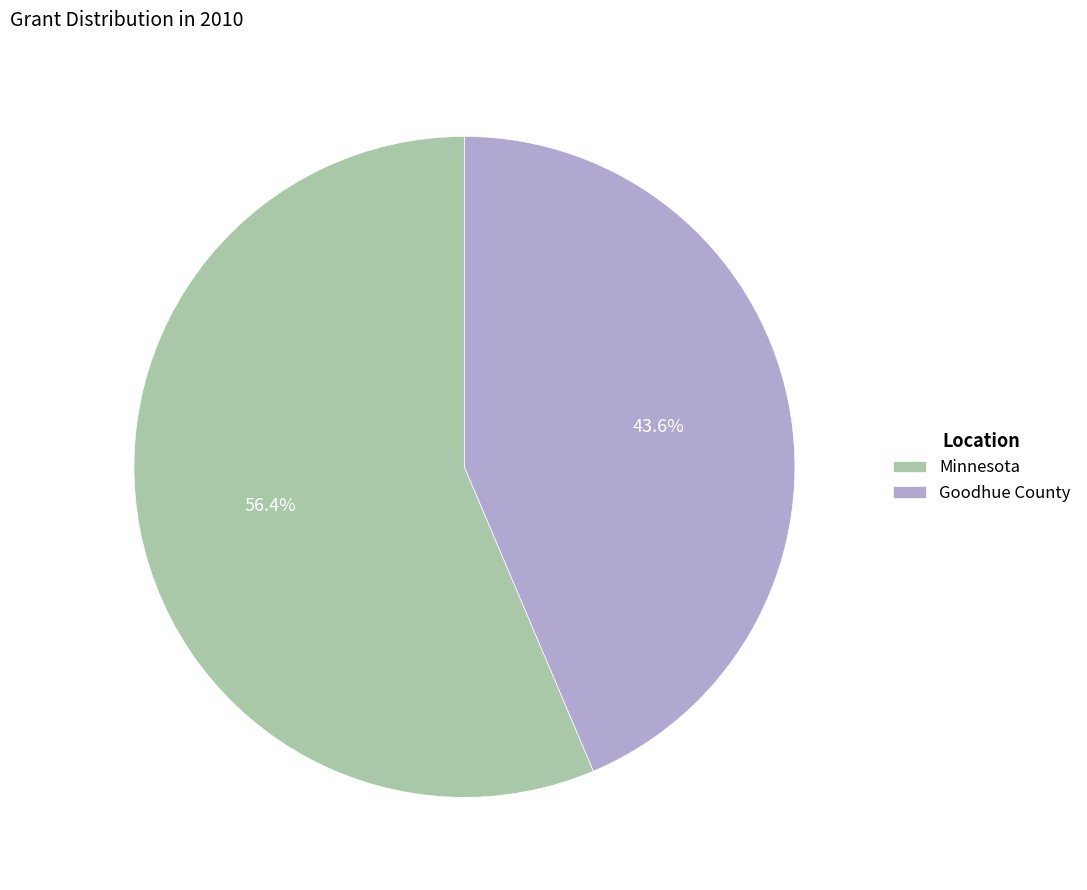

Which has a higher value, Goodhue County or Minnesota?

Minnesota